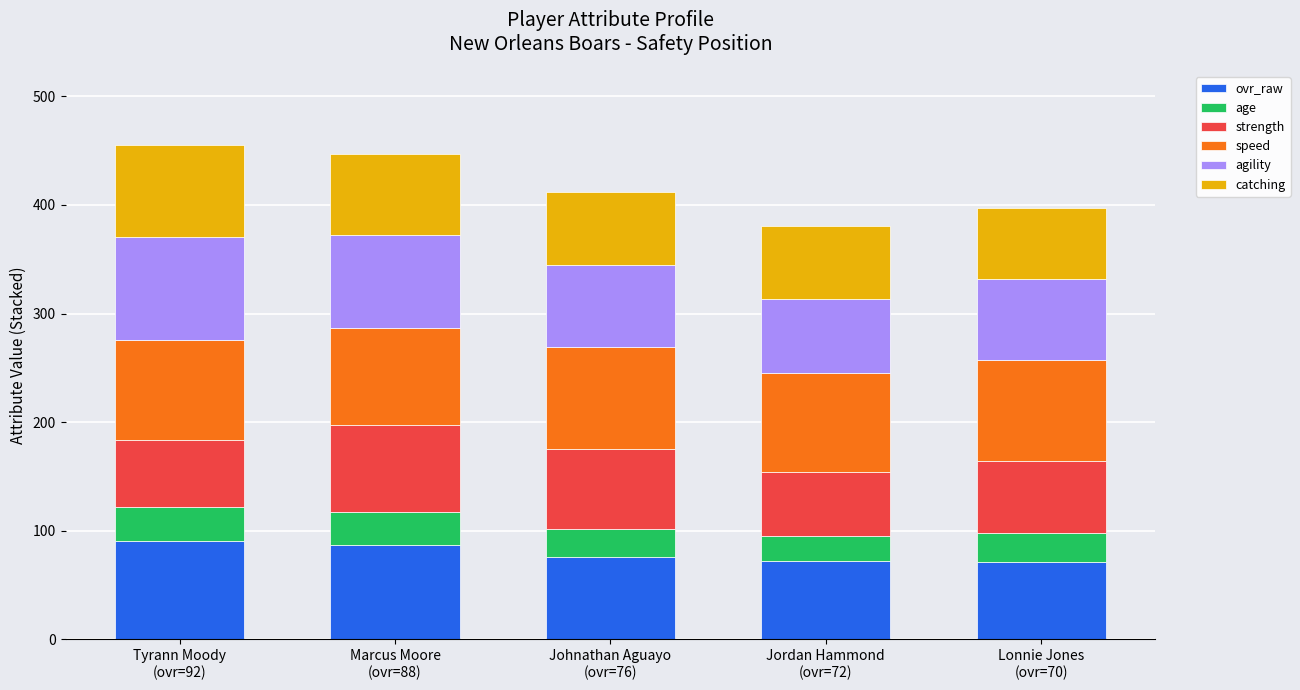

Are the bars grouped side by side (vs. stacked)?

No